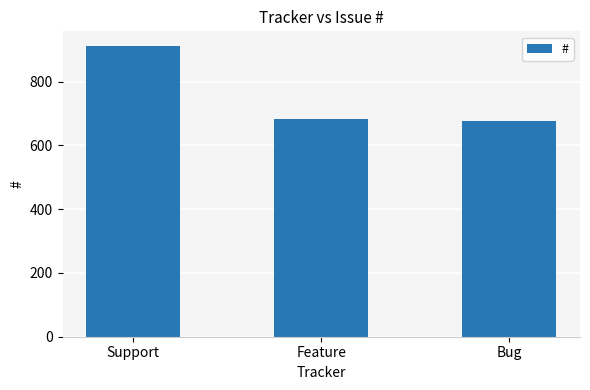

What is the value of the 3rd bar from the left?

676